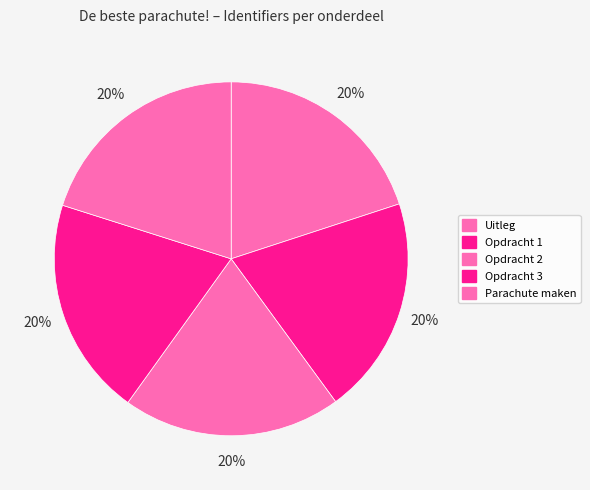

To the nearest percent, what portion does Opdracht 2 represent?

20%